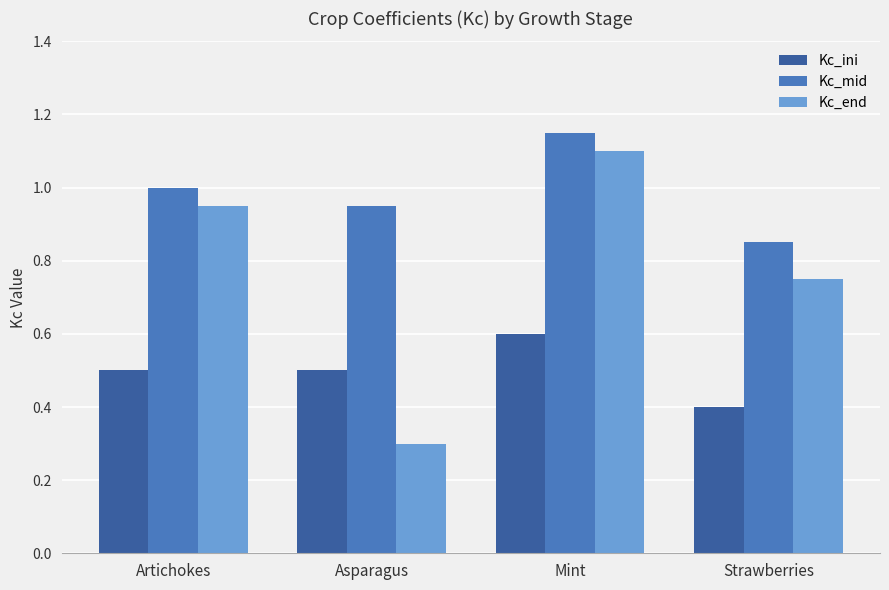

Which series has the largest total across all categories?

Kc_mid